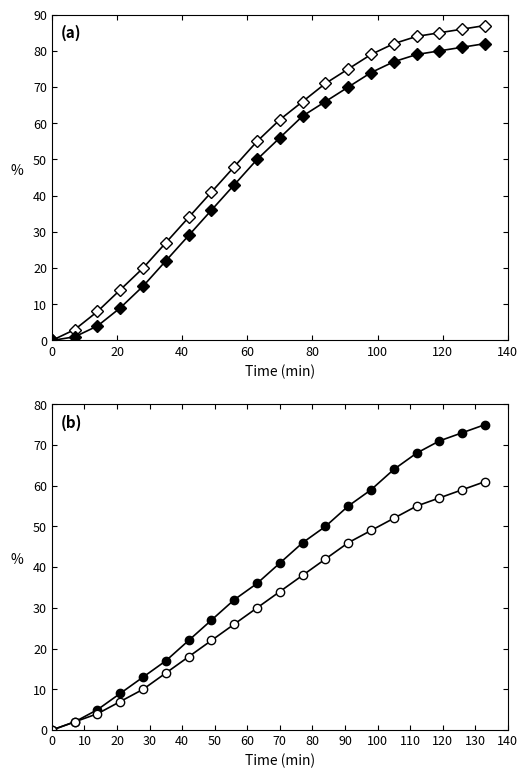

Reading right to left, what are all the values shown in this chart?

waterArea: 87	86	85	84	82	79	75	71	66	61	55	48	41	34	27	20	14	8	3	0
origWaterArea: 82	81	80	79	77	74	70	66	62	56	50	43	36	29	22	15	9	4	1	0
ratioOrigNoData: 75	73	71	68	64	59	55	50	46	41	36	32	27	22	17	13	9	5	2	0
ratioNoDataMwe: 61	59	57	55	52	49	46	42	38	34	30	26	22	18	14	10	7	4	2	0